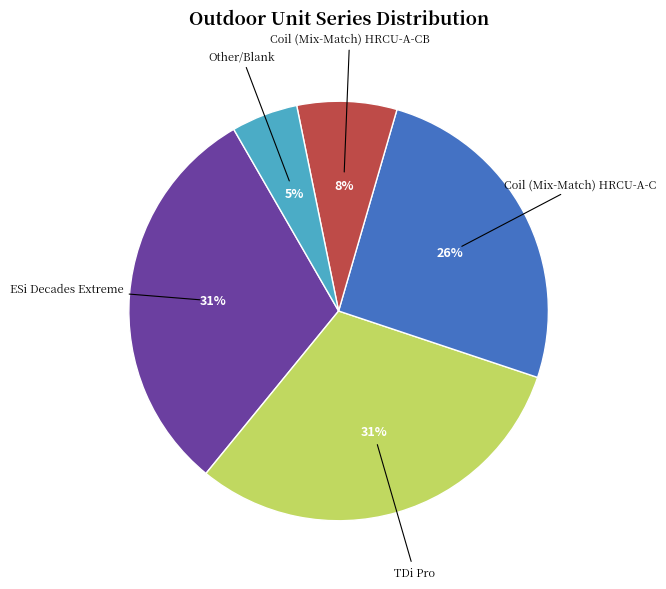

Approximately how many times larger is the value at Coil (Mix-Match) HRCU-A-C compared to ESi Decades Extreme?

0.8